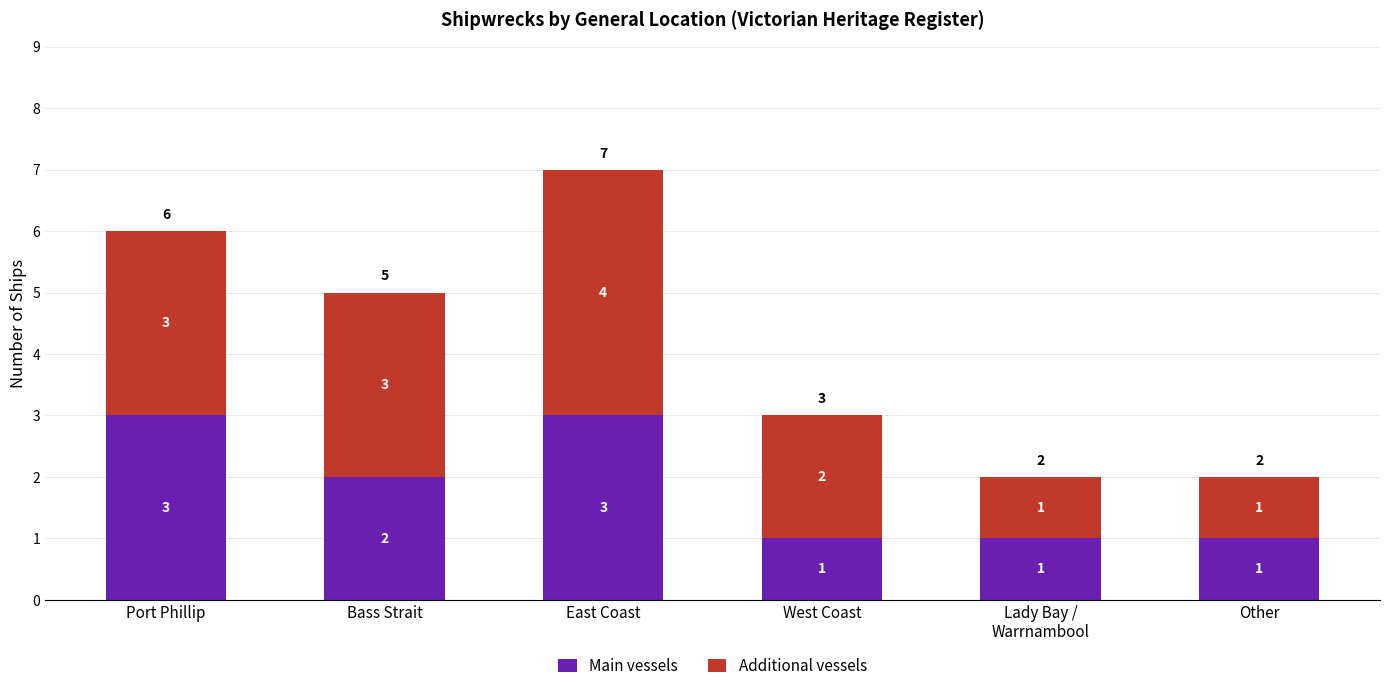

At which category is the sum across all series the highest?

East Coast